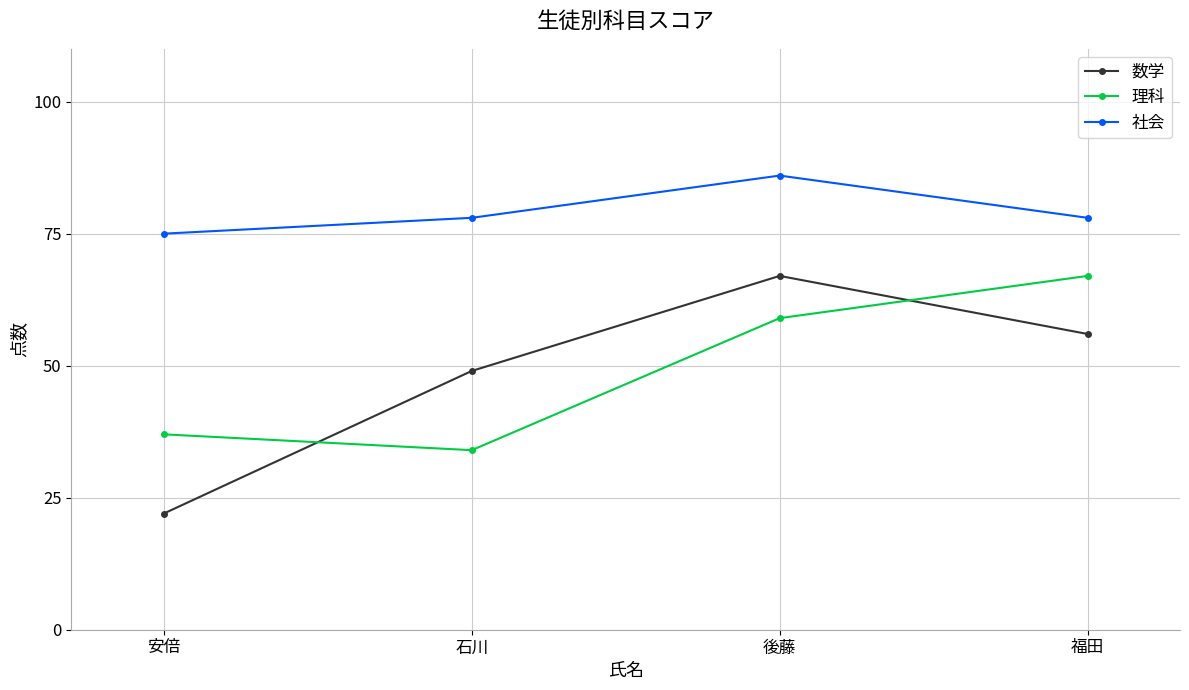

Which category has the highest value across all series?

後藤